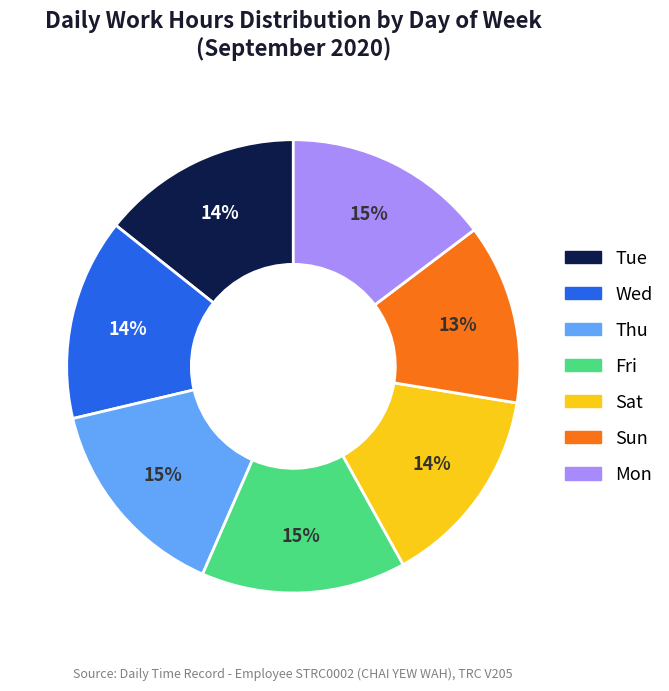

True or false: Tue accounts for 14% of the total.

True